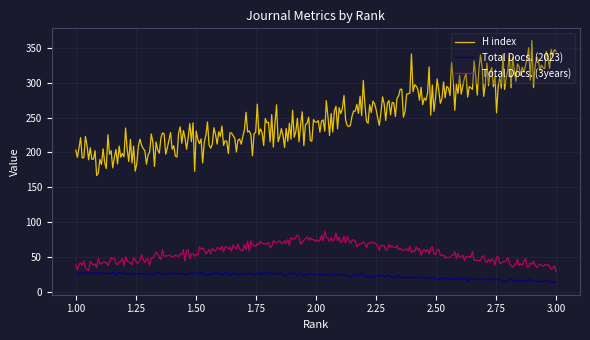

True or false: Total Docs. (3years) and H index cross at least once.

False